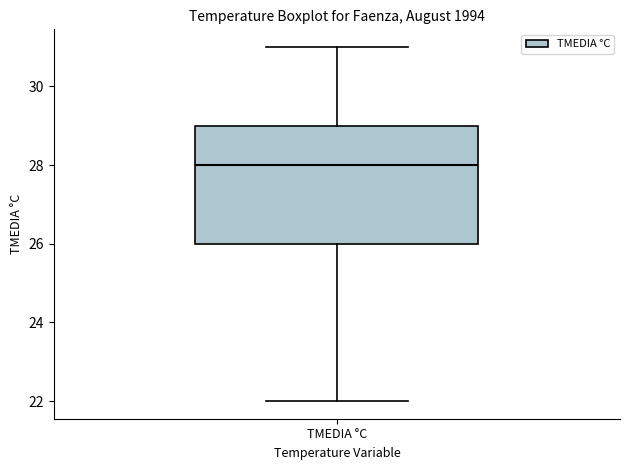

Transcribe this box plot: give where the median line is, the range the box spans, and where the two whiskers end, as read against the y-axis. The values are not printed on the chart, so give them approximately, as read against the axis.

median 28, box 26 to 29, whiskers 22 to 31